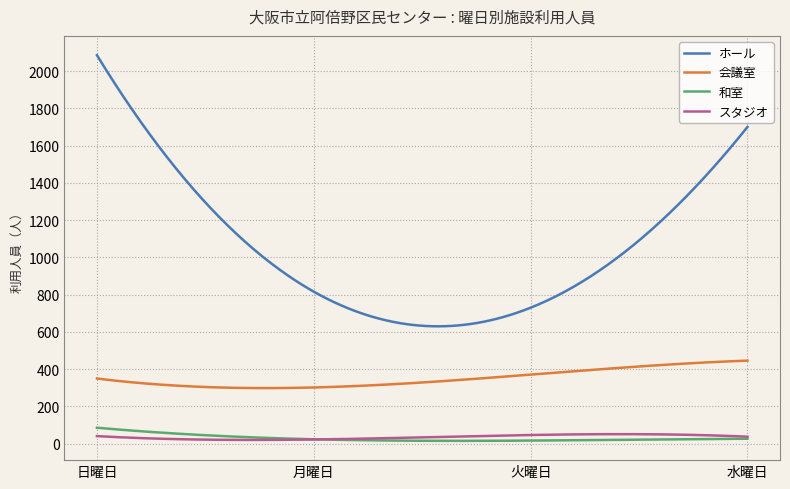

At which category is the sum across all series the highest?

日曜日